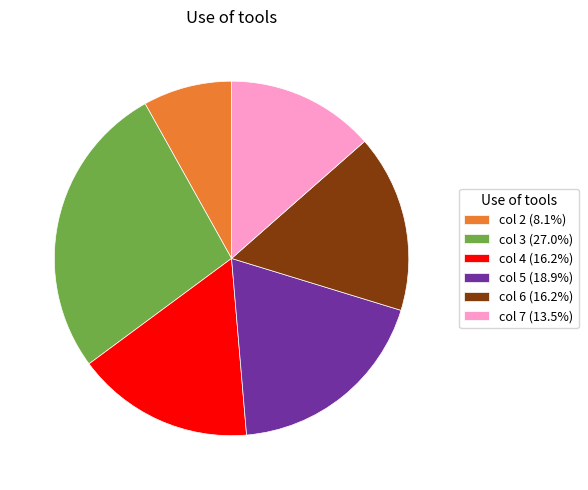

Is the sum of col 6 (16.2%) and col 5 (18.9%) greater than half?

No